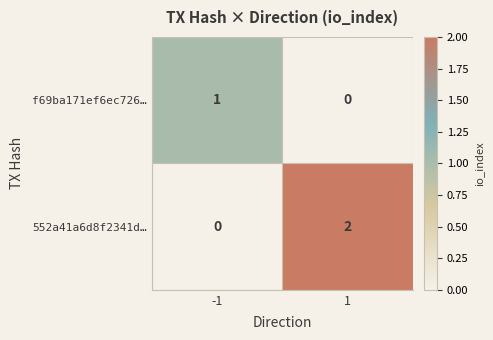

True or false: 552a41a6d8f2341d… has a value of 0 at -1.

True